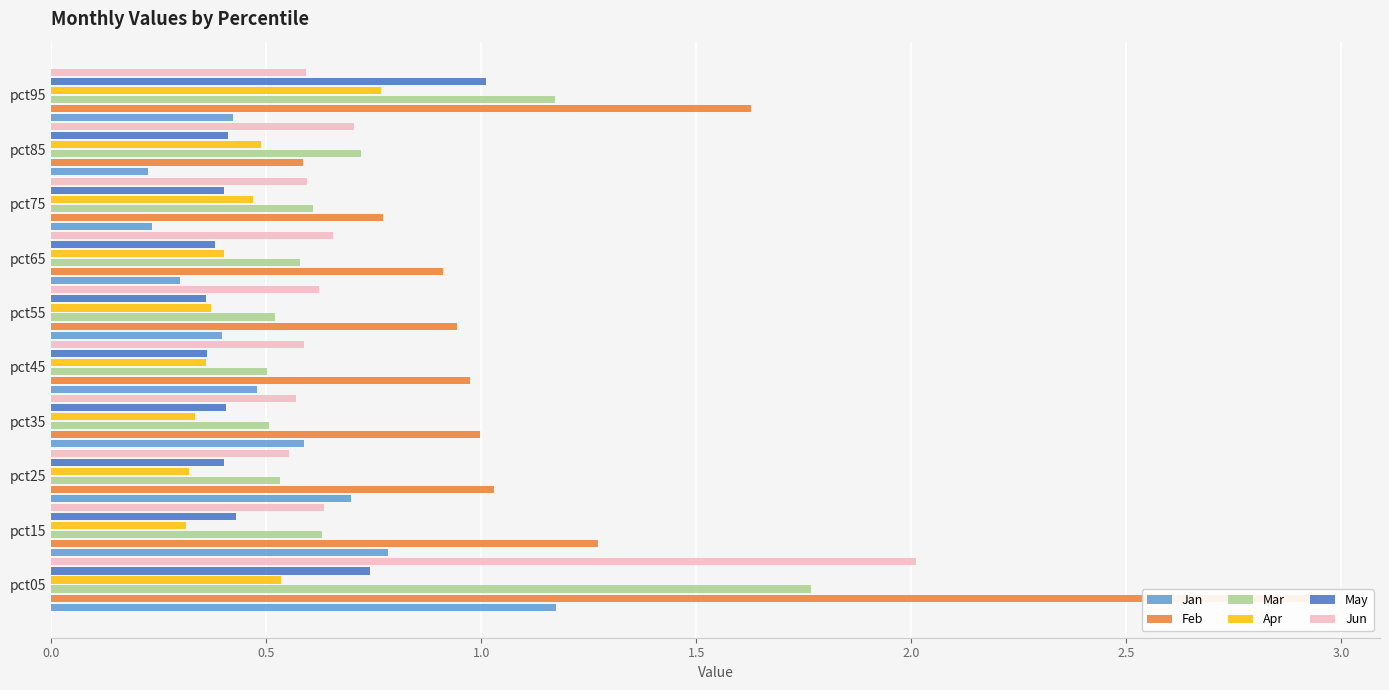

What is the value of the Apr bar at the 5th from the left?

0.4